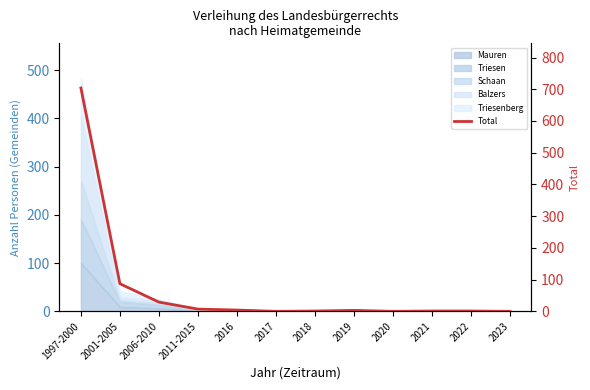

The value at 2022 is 1. True or false?

True